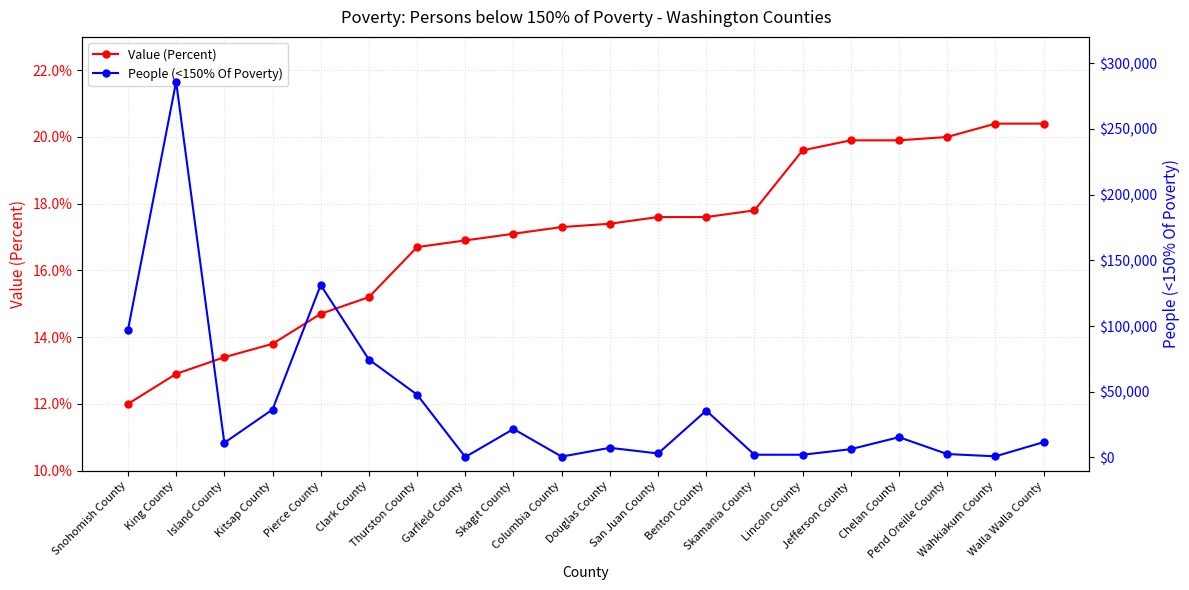

Is it true that Value (Percent) equals 5.6 at Skagit County?

False